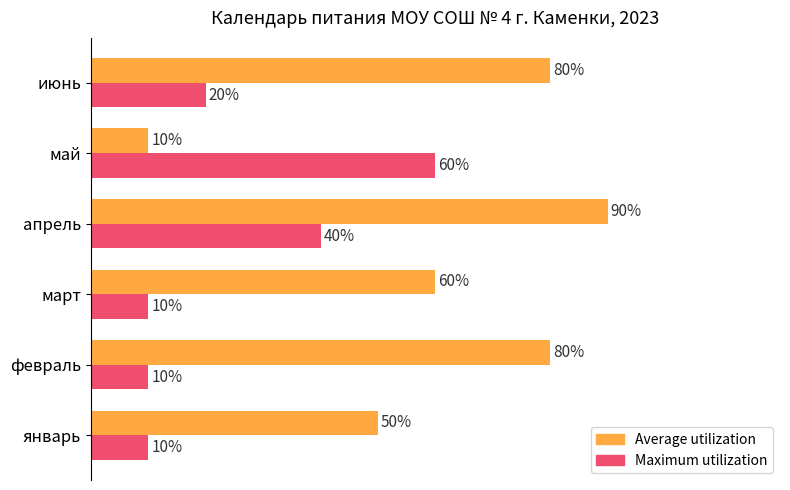

Between январь and февраль, which series saw the biggest shift?

Average utilization